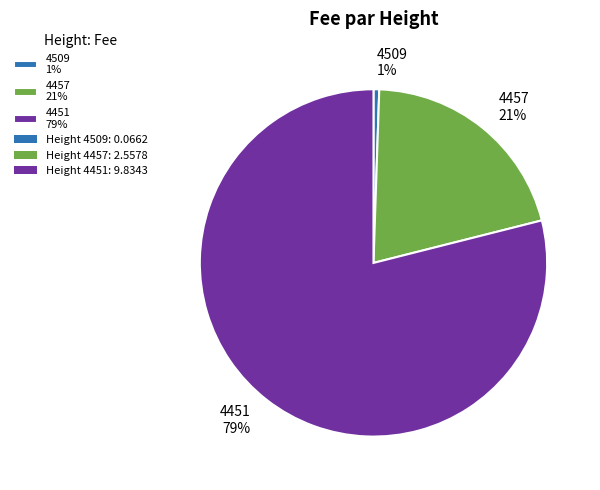

Rank the categories by value from highest to lowest.

4451, 4457, 4509